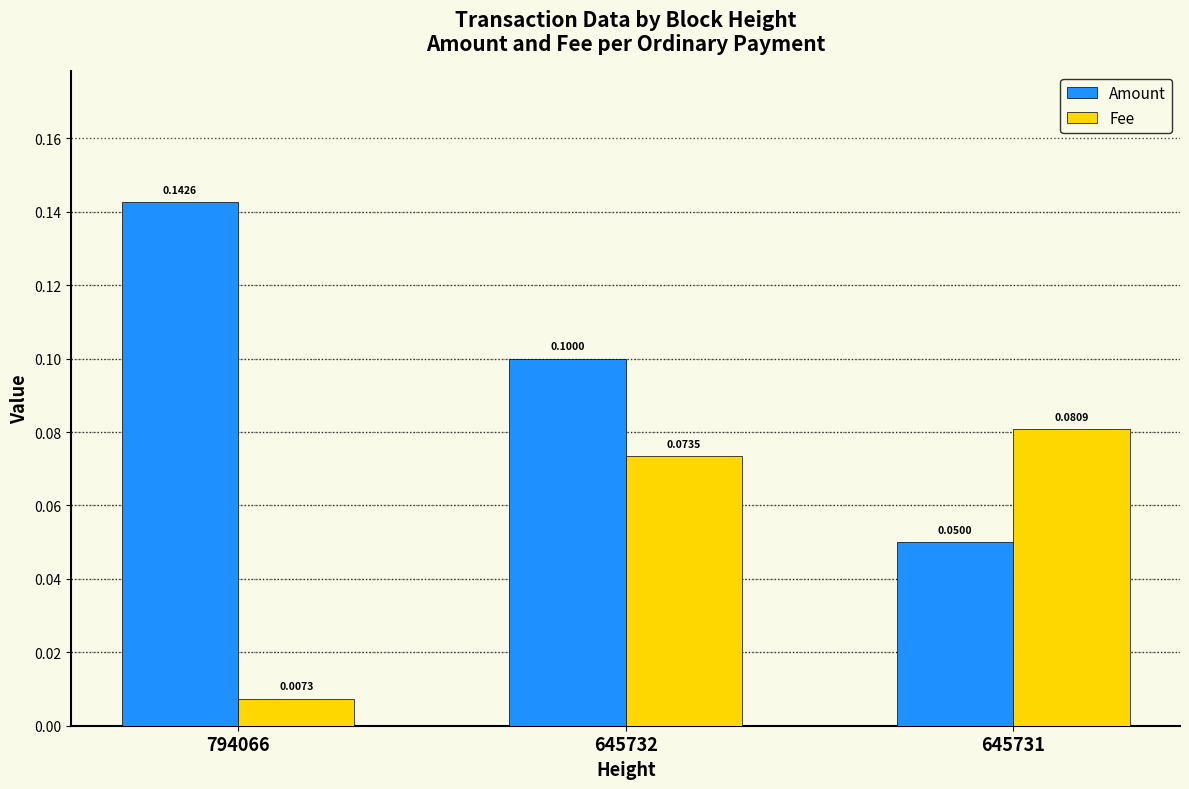

List the series in order of their overall mean, lowest first.

Fee, Amount